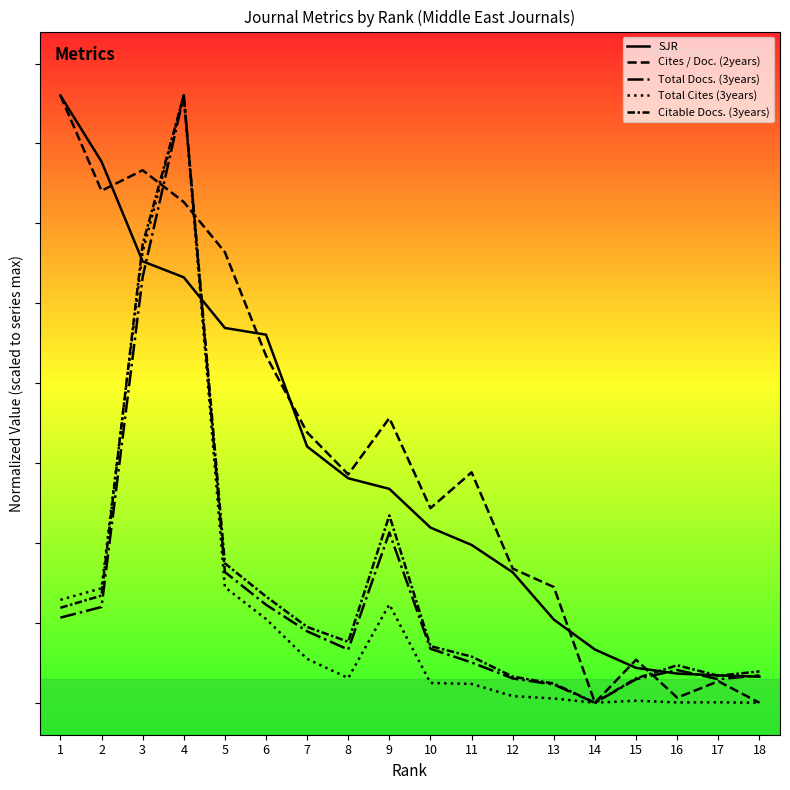

True or false: Total Docs. (3years) and Citable Docs. (3years) intersect in this chart.

False